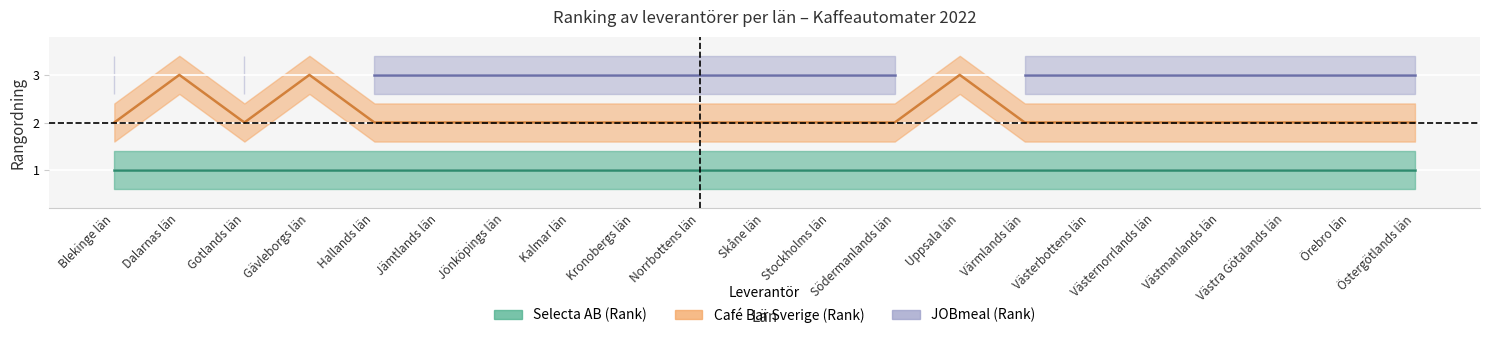

How many distinct data groups are displayed?

3